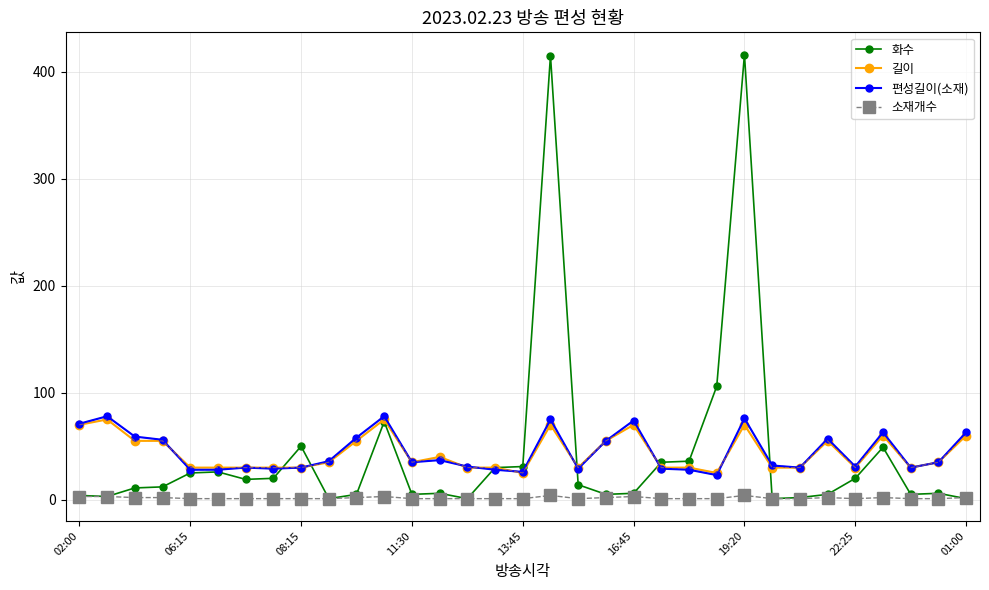

Which series has the largest range (max minus min)?

화수